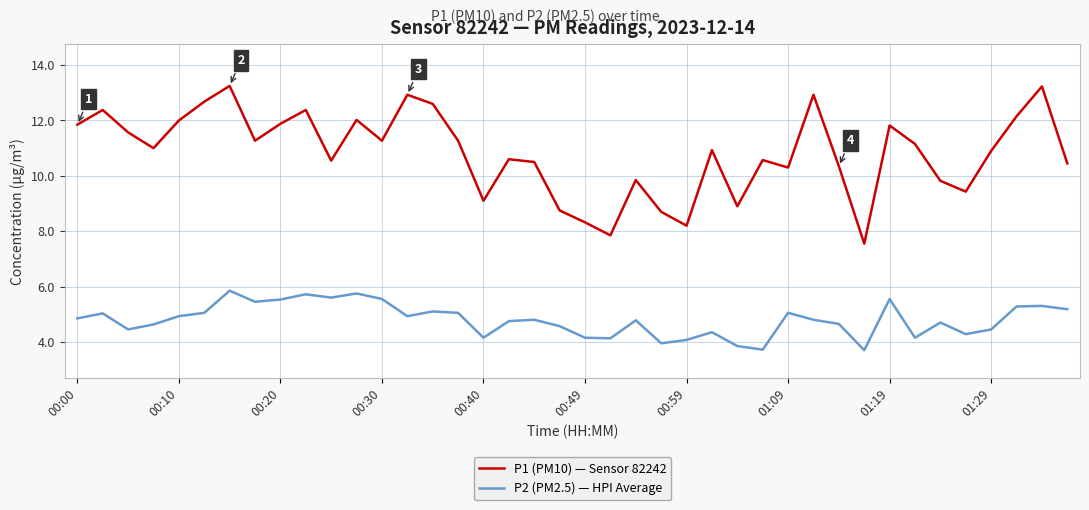

True or false: P1 (PM10) — Sensor 82242 and P2 (PM2.5) — HPI Average intersect in this chart.

False